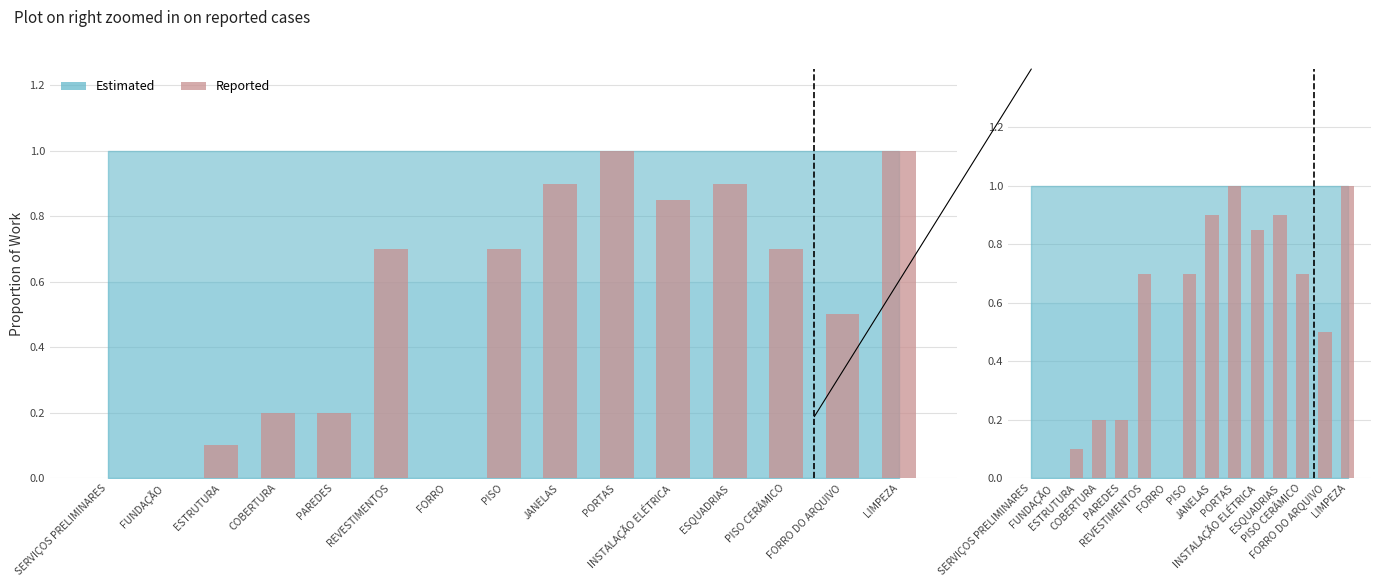

List the labels in order of value, largest first.

PORTAS, LIMPEZA, JANELAS, ESQUADRIAS, INSTALAÇÃO ELÉTRICA, REVESTIMENTOS, PISO, PISO CERÂMICO, FORRO DO ARQUIVO, COBERTURA, PAREDES, ESTRUTURA, SERVIÇOS PRELIMINARES, FUNDAÇÃO, FORRO